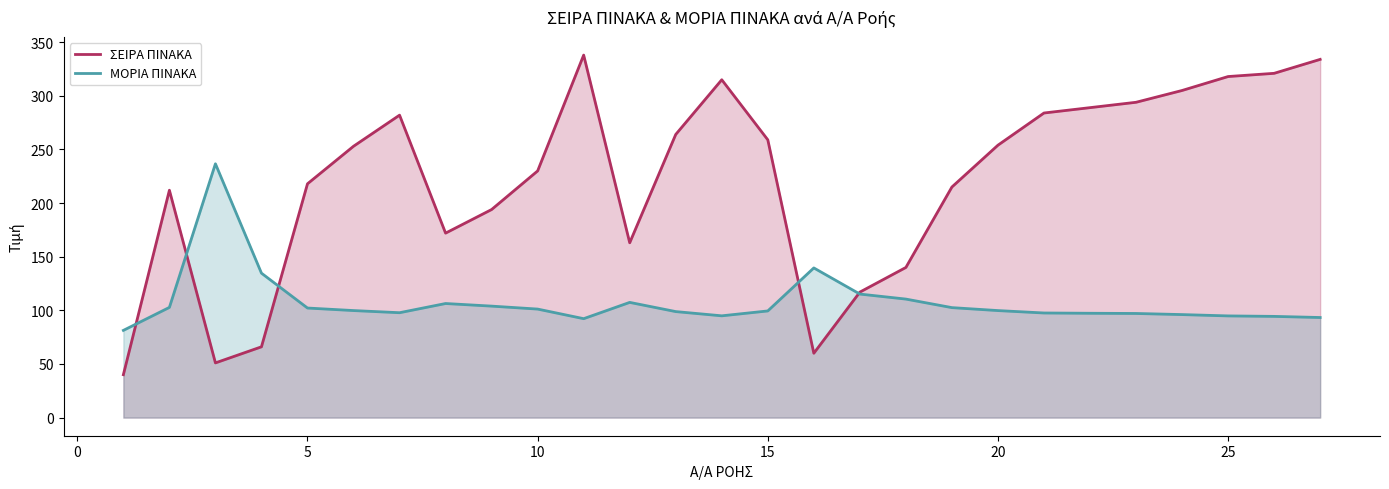

What is the difference between the second highest and minimum values in the ΜΟΡΙΑ ΠΙΝΑΚΑ series?

58.2